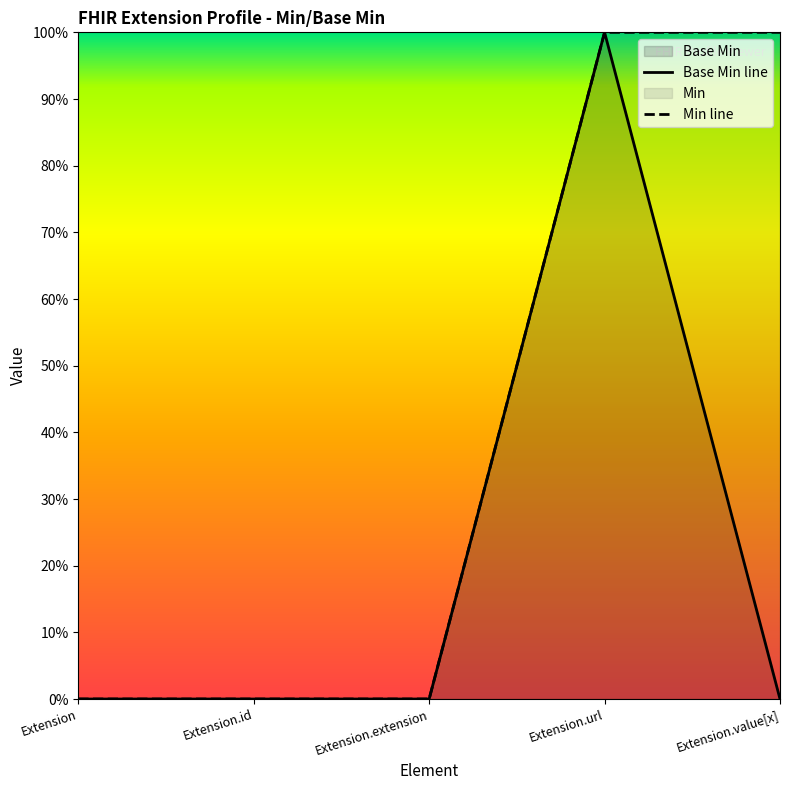

Which has a higher value, Extension.value[x] or Extension.id?

Extension.value[x]